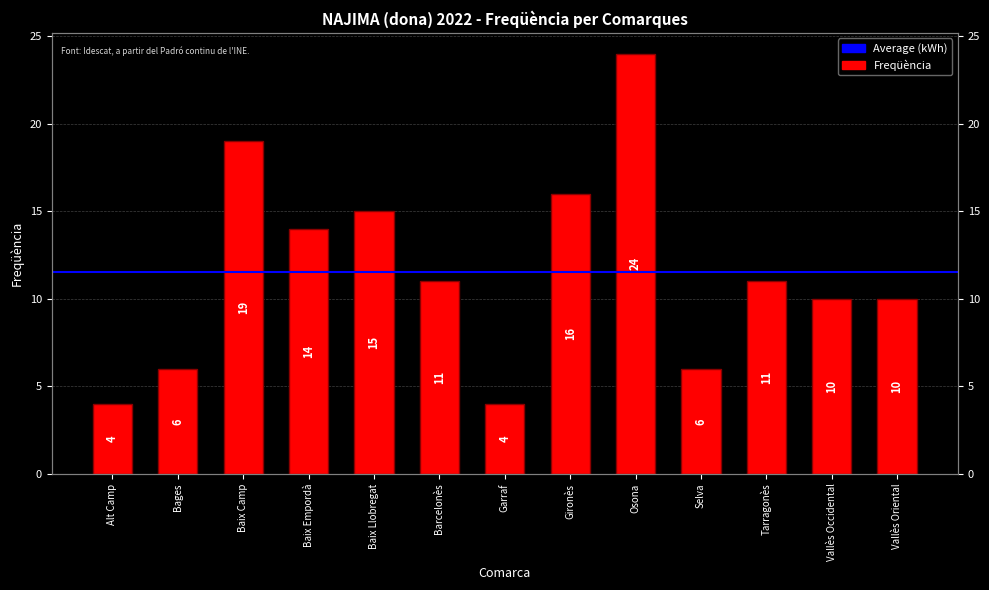

True or false: the data shows 19 at Baix Camp.

True